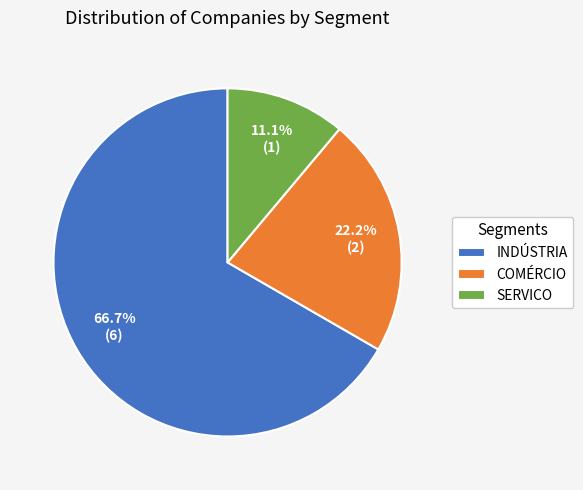

Rank the categories by value from lowest to highest.

SERVICO, COMÉRCIO, INDÚSTRIA